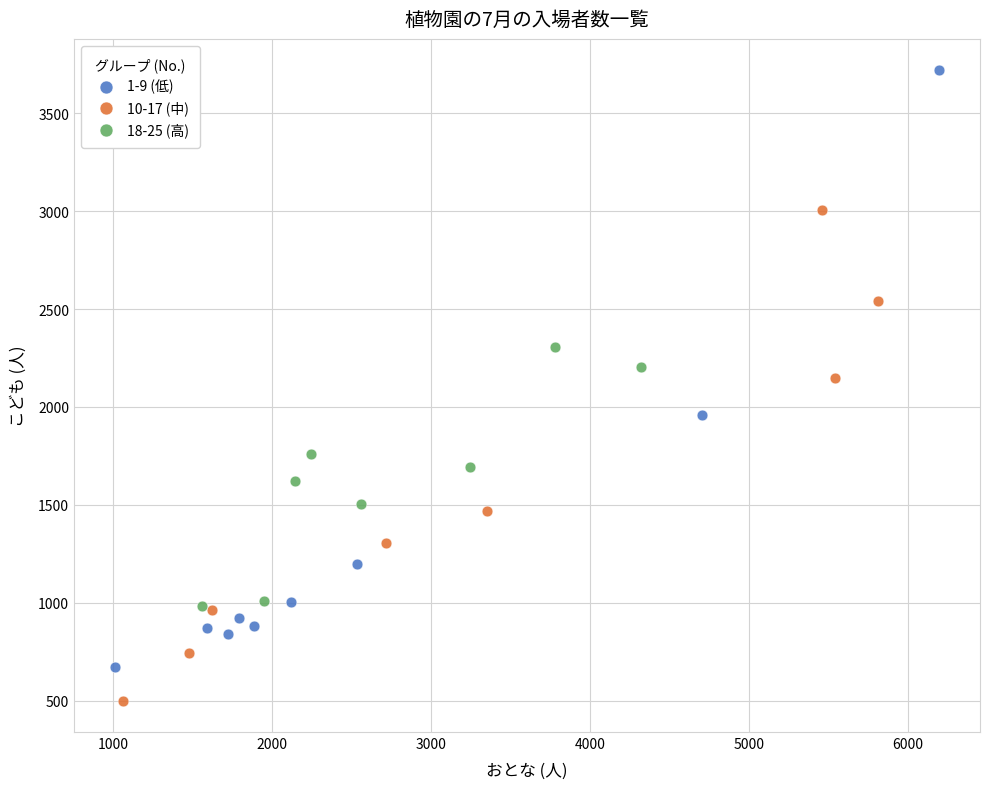

Which series has the largest Y range (max minus min)?

1-9 (低)